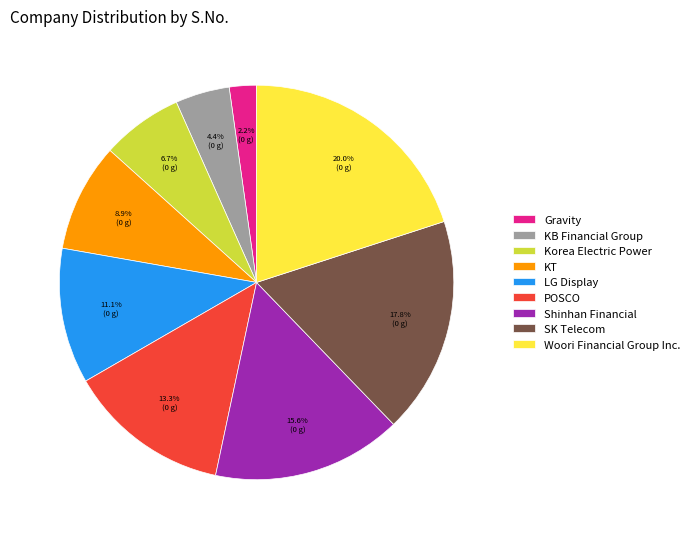

Which category has the biggest portion of the pie?

Woori Financial Group Inc.